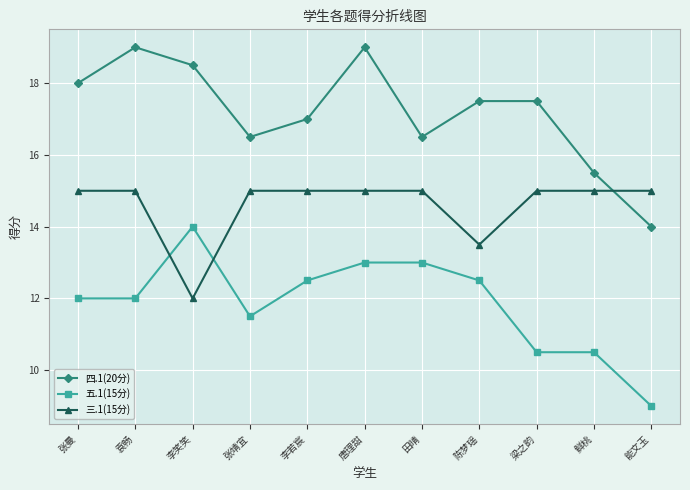

The 三.1(15分) series shows 15.0 at 张靖宜. True or false?

True